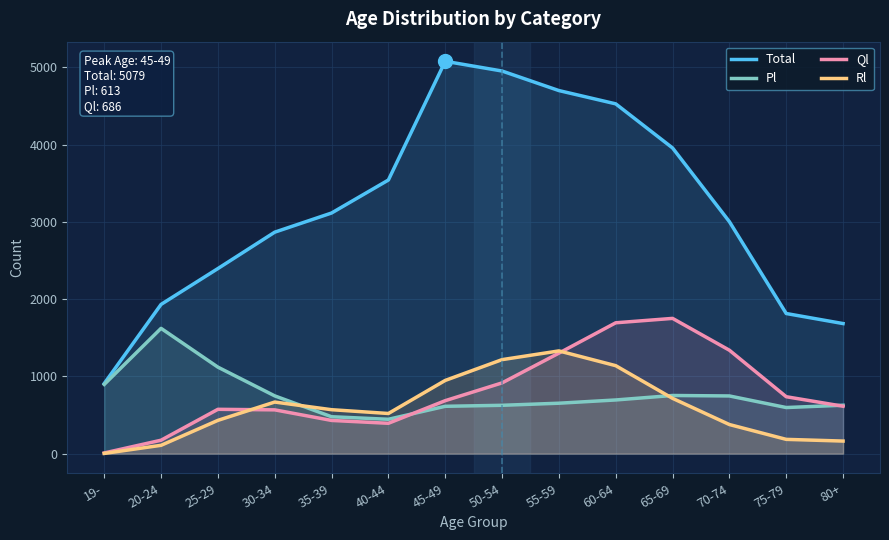

Read the Rl value at 70-74, to the nearest 10.

380